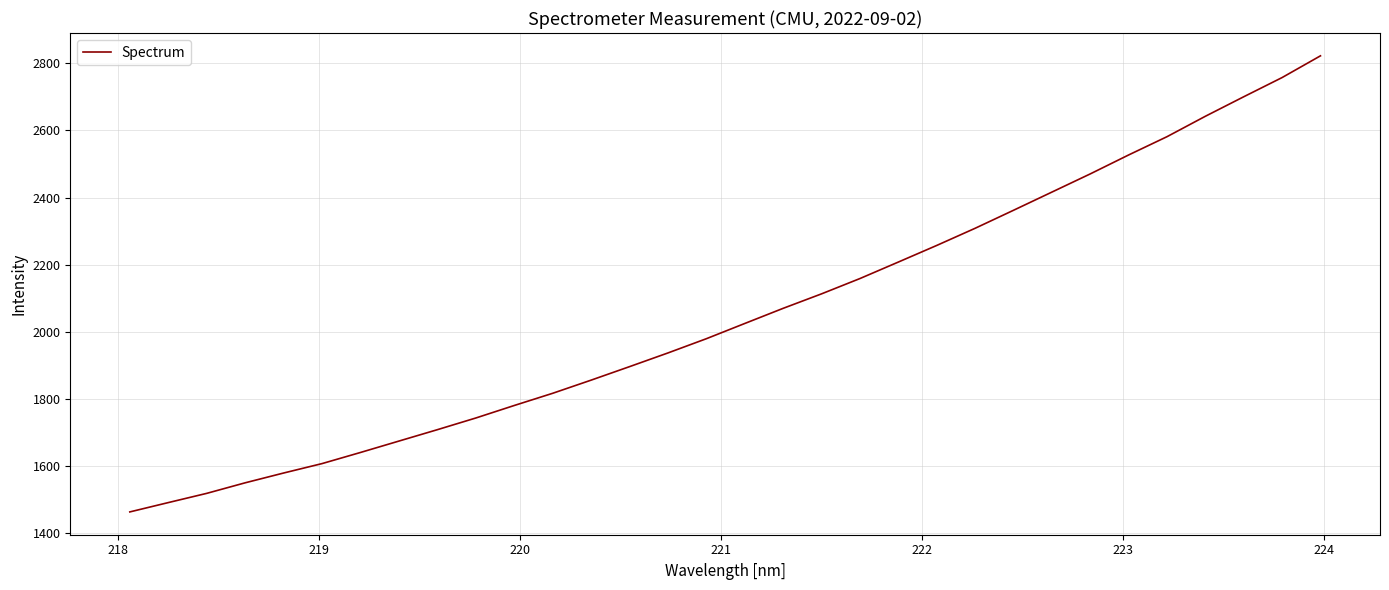

What is the difference between the maximum and minimum values?

1359.3